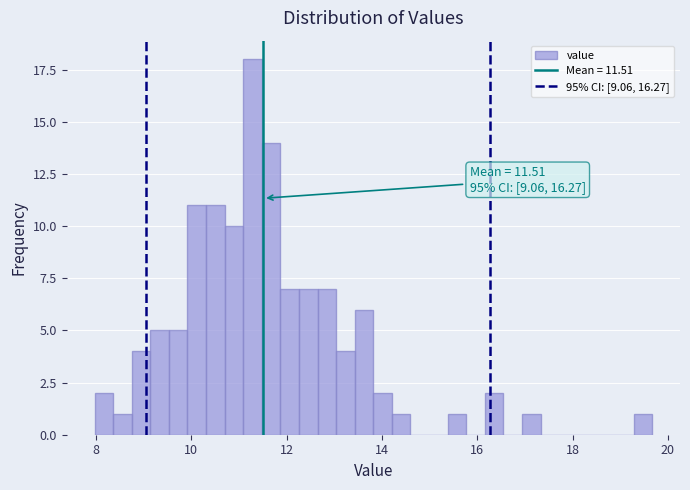

Around what value on the x-axis is the tallest bar? Give the approximate position of its centre, as read against the axis.

11.2